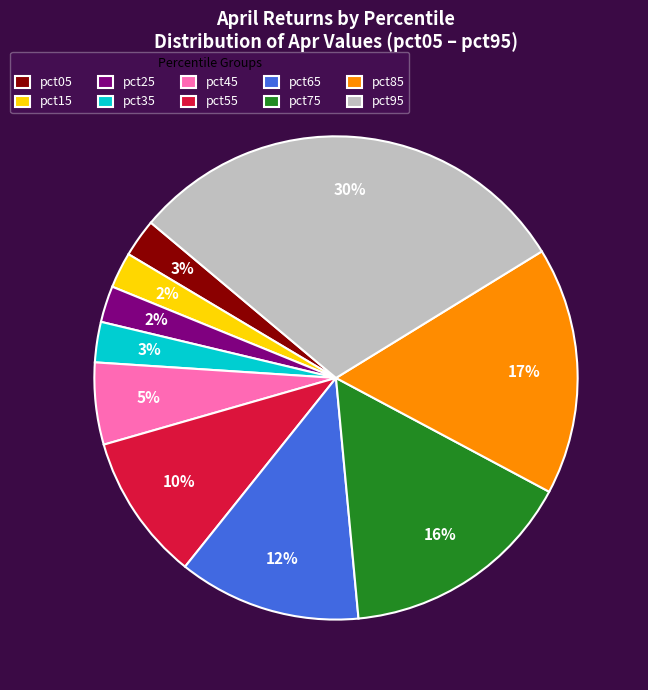

Is it true that pct25 is 2% of the pie?

True